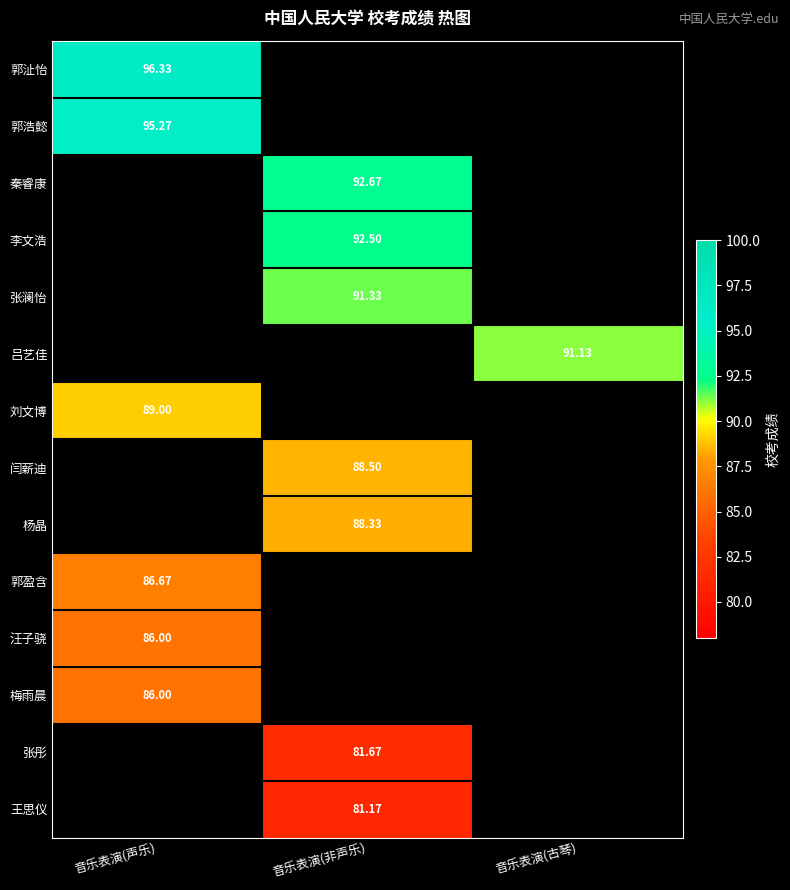

Count the number of categories in the chart.

3